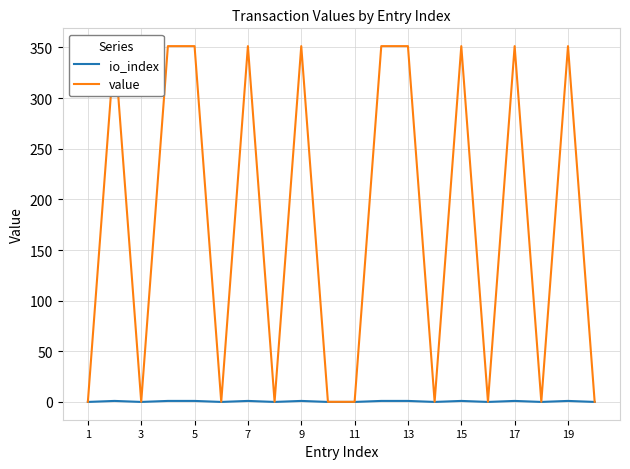

True or false: value and io_index intersect in this chart.

False